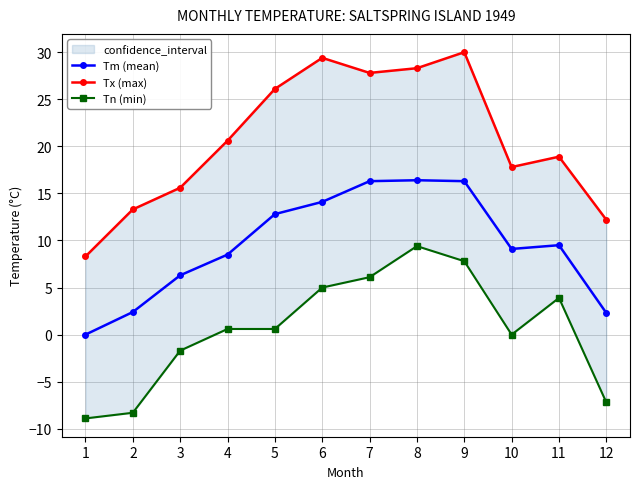

How many series are shown in this chart?

3